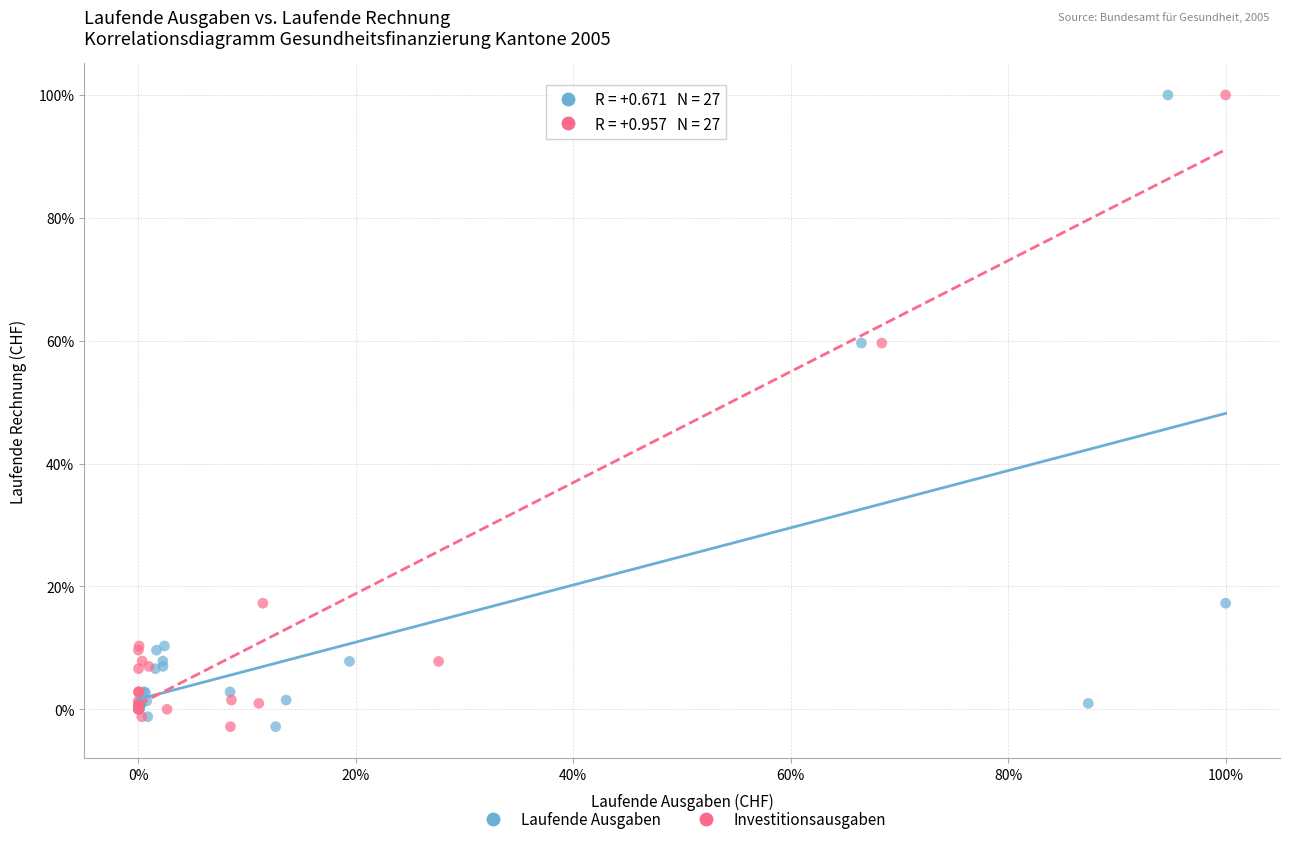

What are all the series names shown in the legend?

Laufende Ausgaben, Investitionsausgaben